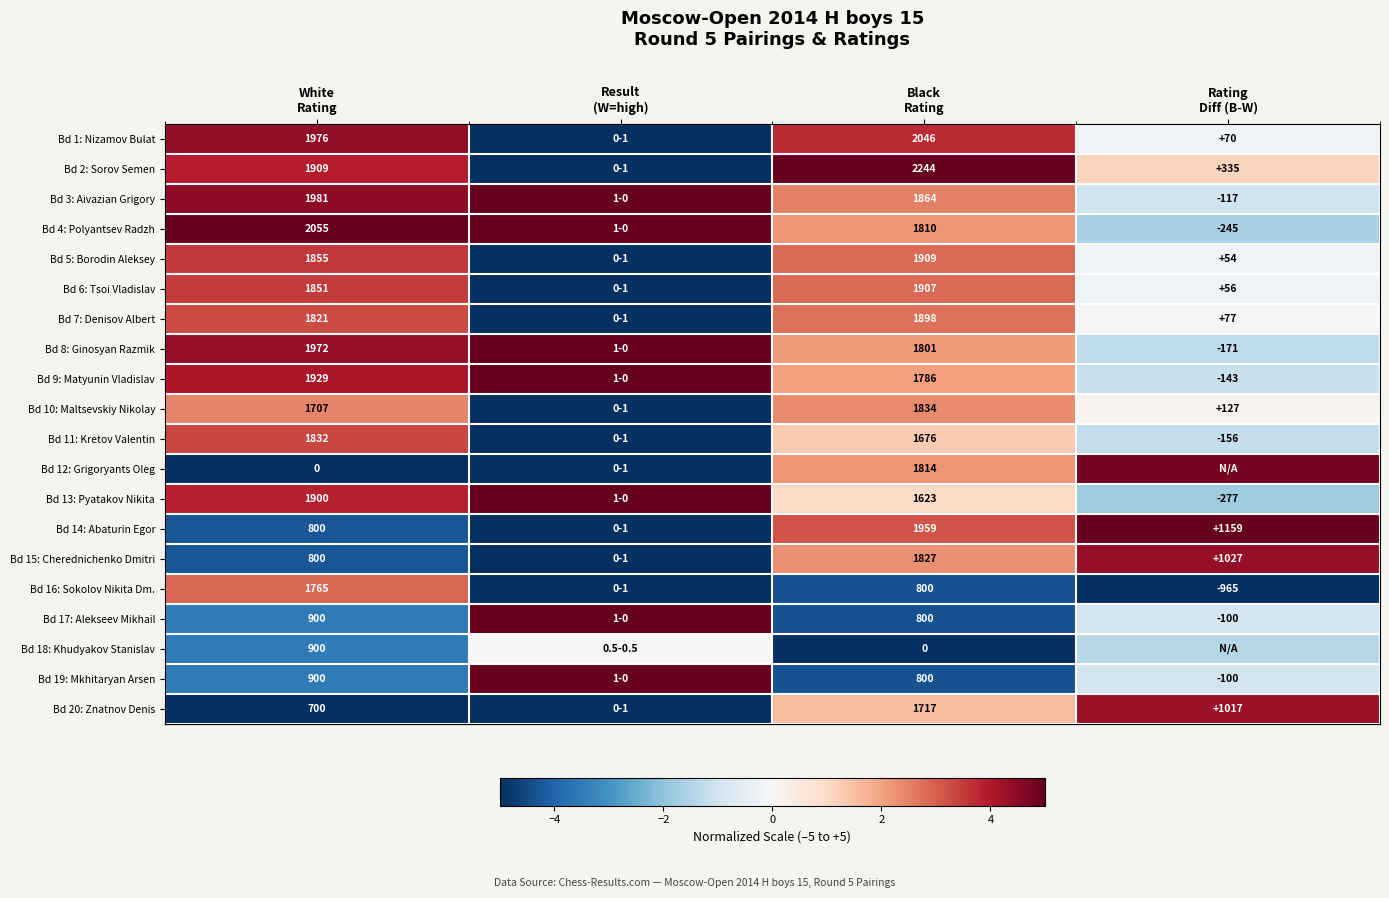

The row_2 series shows -1.0 at Rating
Diff (B-W). True or false?

True